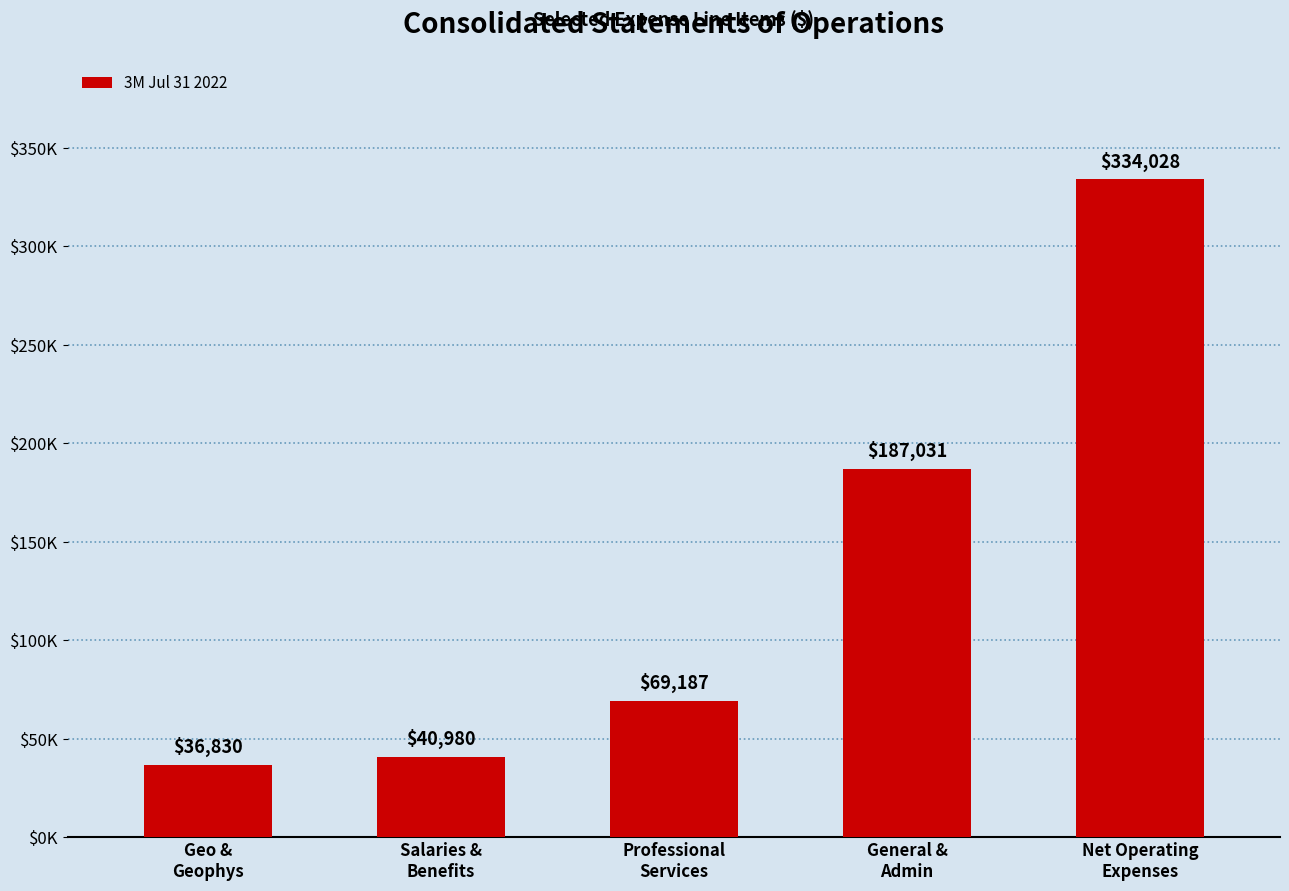

What value does the data have at Professional
Services, to the nearest 10?

69190